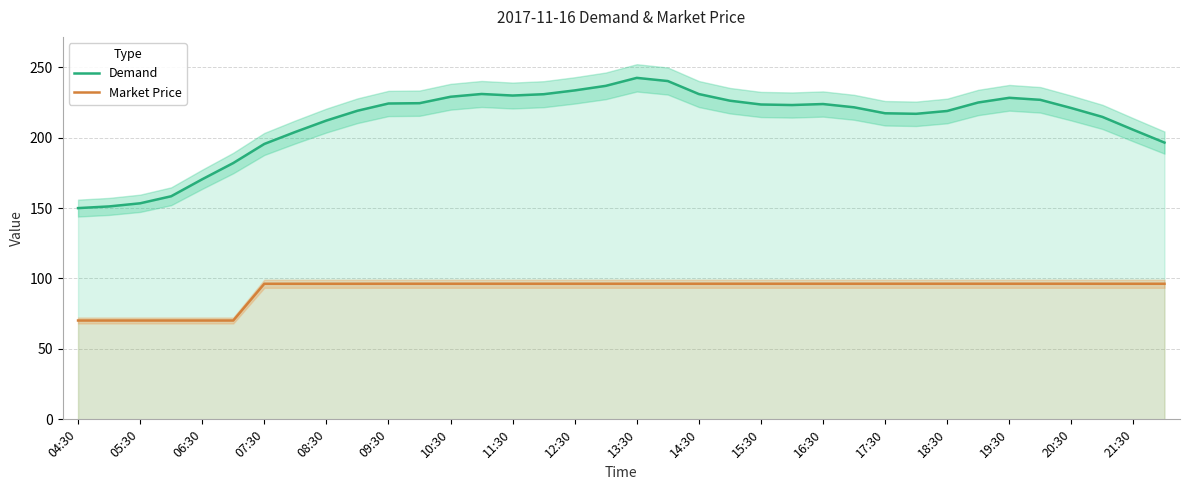

True or false: Market Price has a value of 96.3 at 31.

True